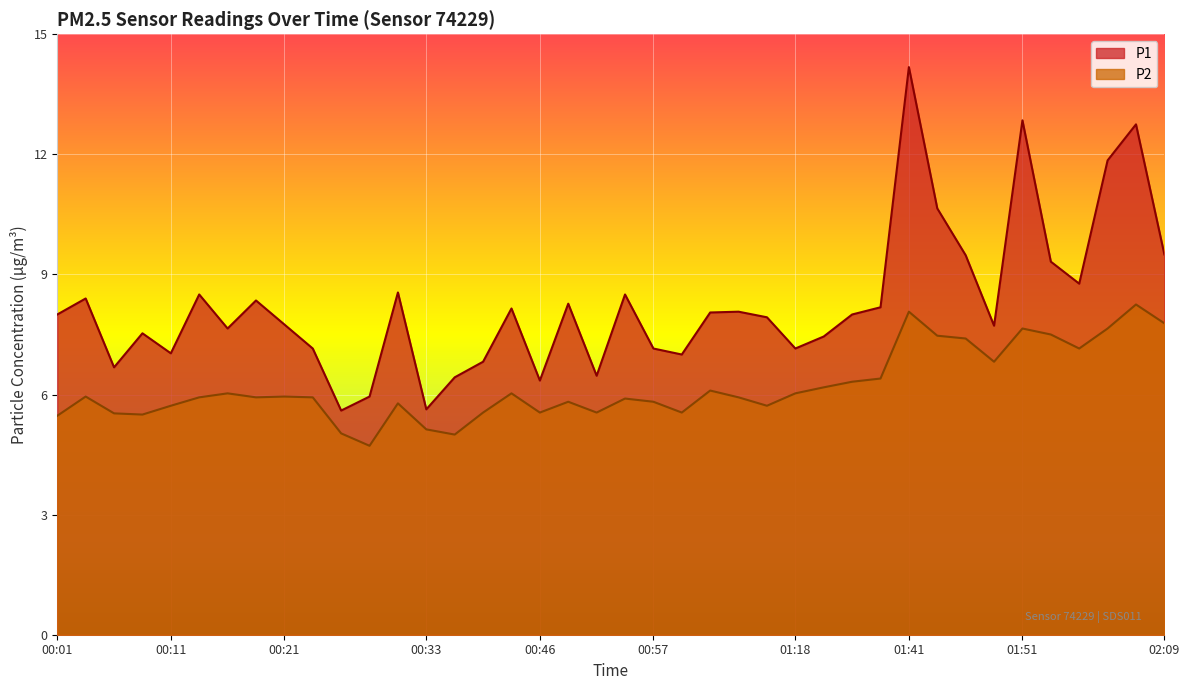

True or false: P2 has a value of 2.4 at 00:31.

False